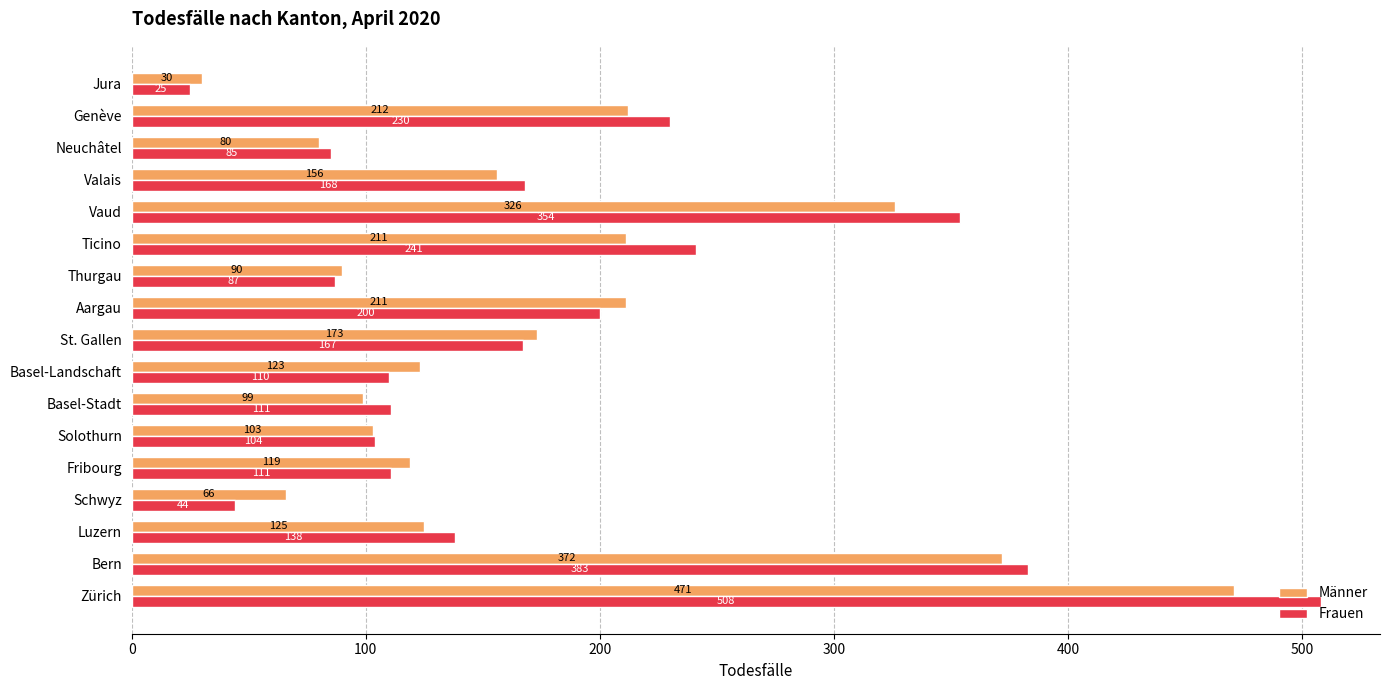

Rank the series by their average value, from lowest to highest.

Männer, Frauen